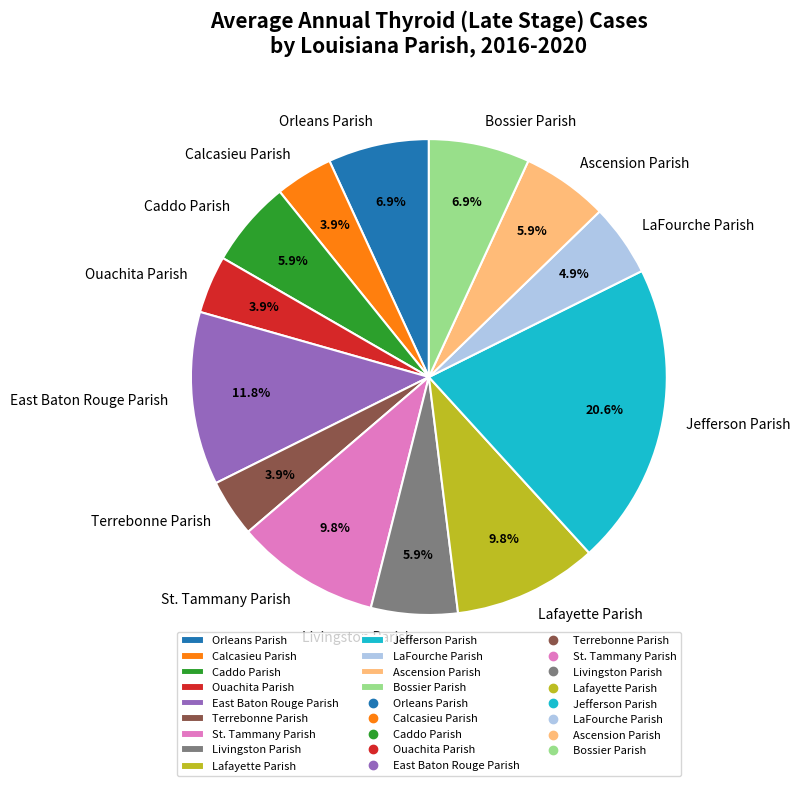

To the nearest percent, what portion does Caddo Parish represent?

6%